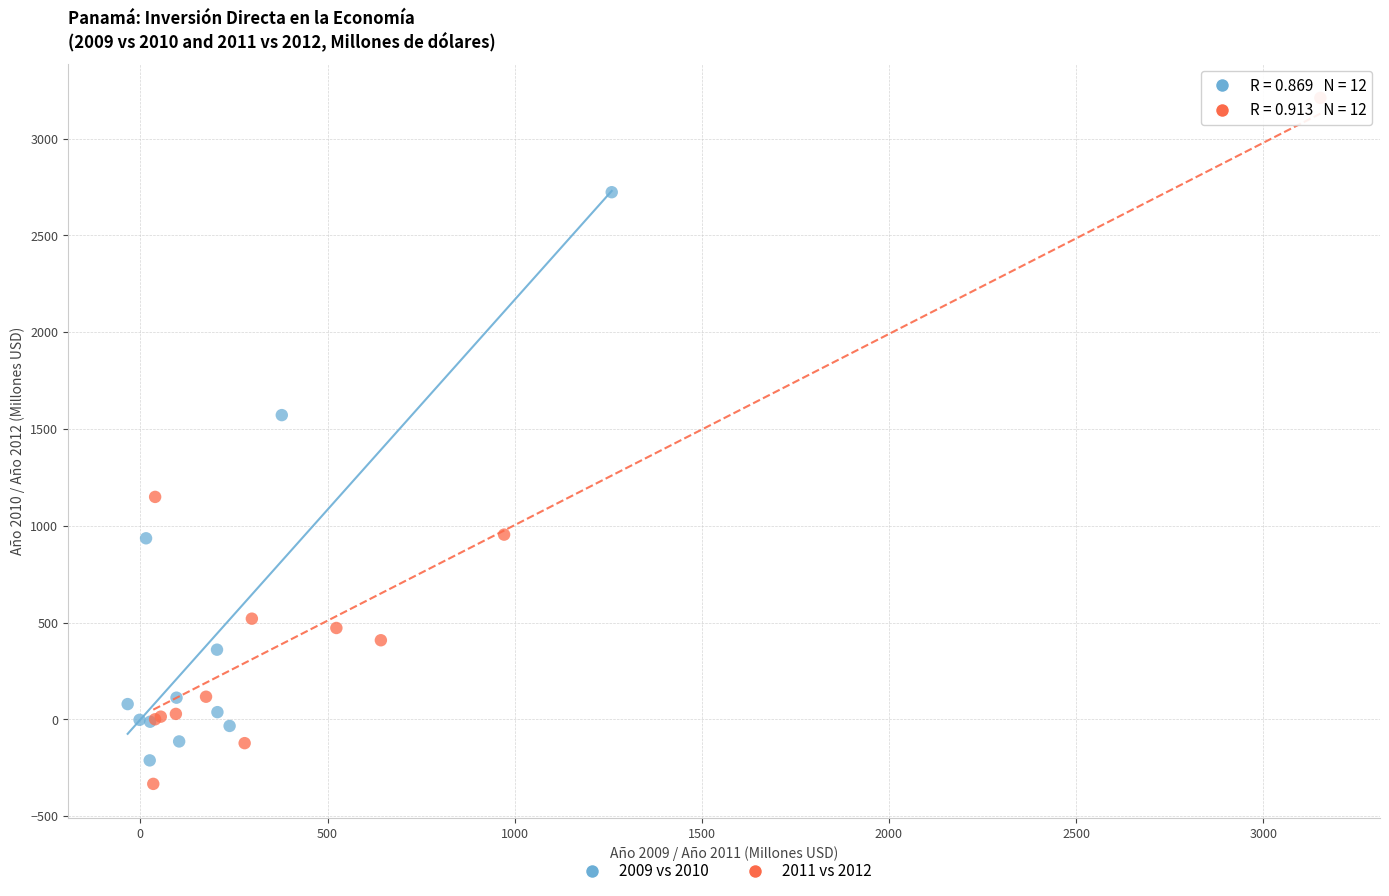

Which series reaches the maximum Y coordinate?

2011 vs 2012